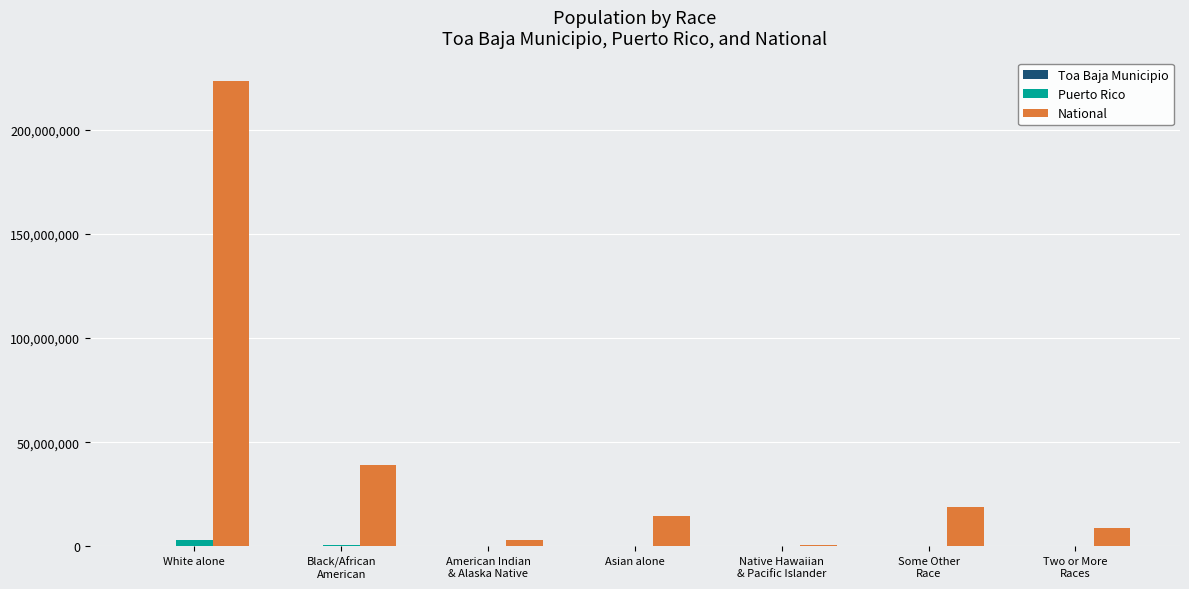

Between Black/African
American and Asian alone, which series saw the biggest shift?

National